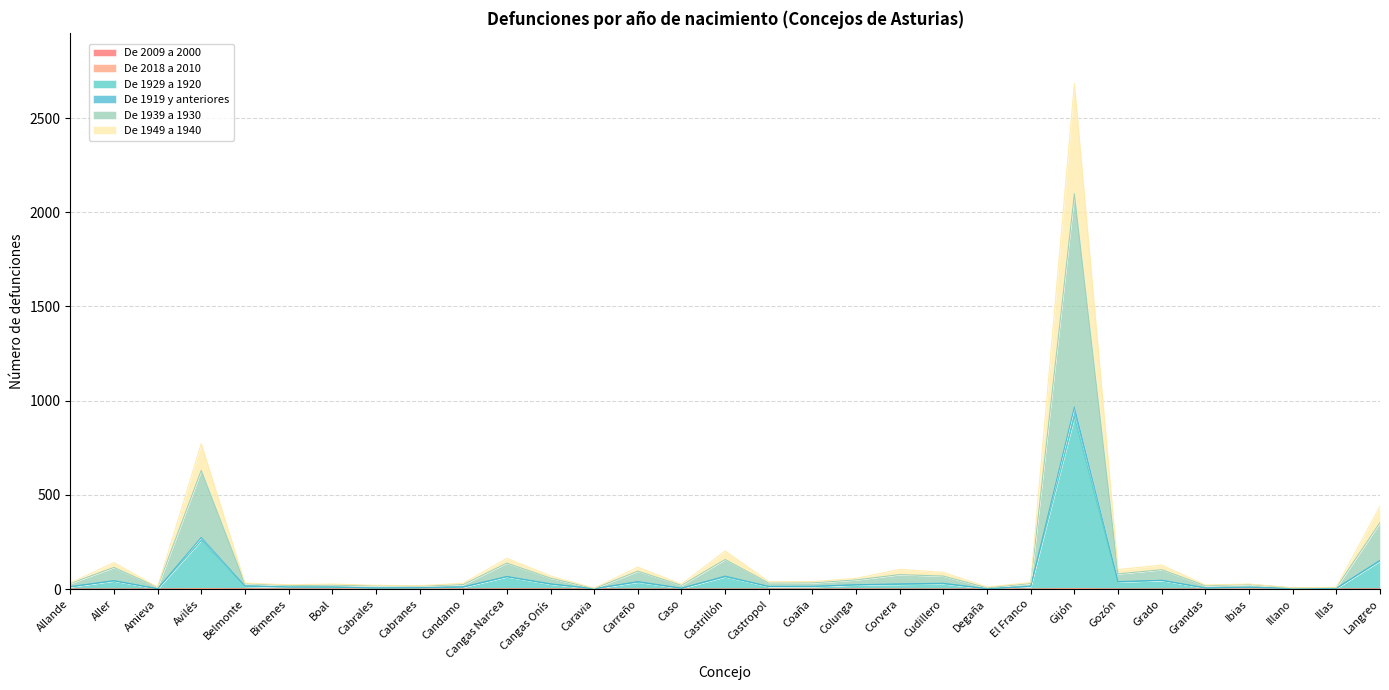

Is it true that De 1919 y anteriores equals 11 at Bimenes?

True